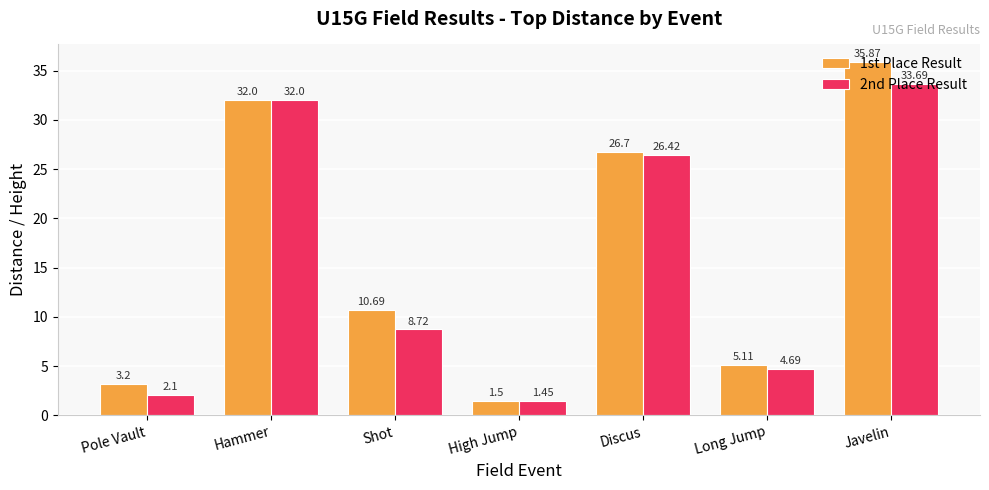

What position from the right is High Jump?

4